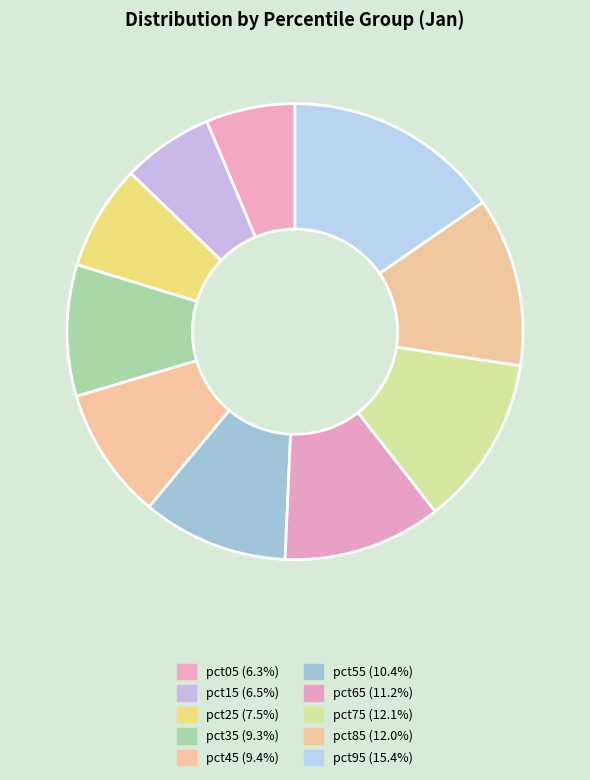

Is there any slice that represents more than half of the pie?

No